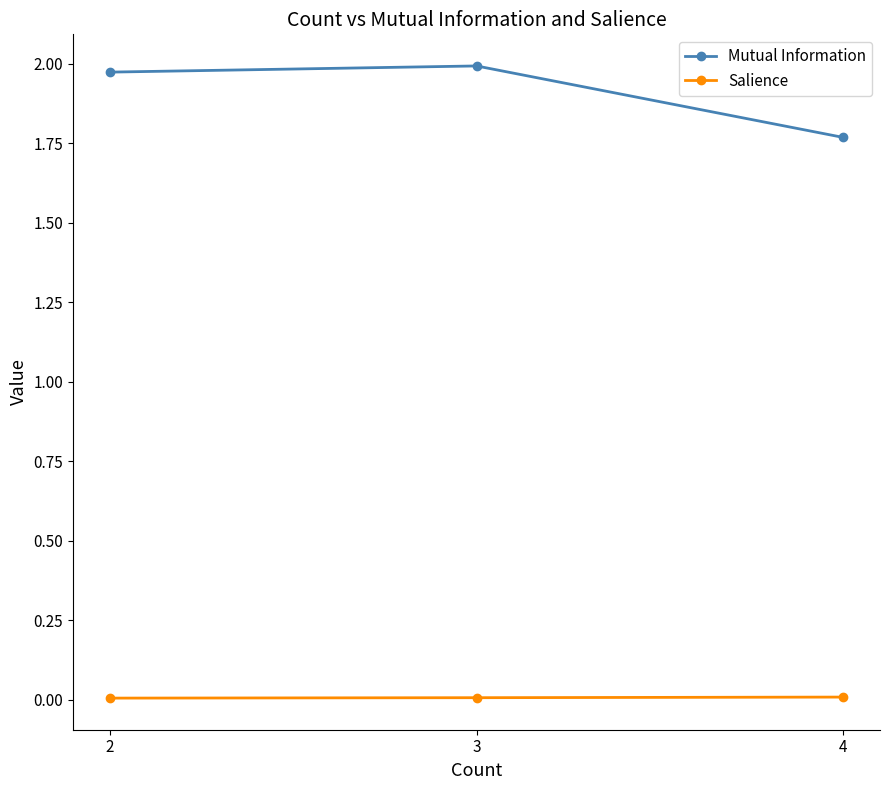

Which series has the widest spread of values?

Mutual Information